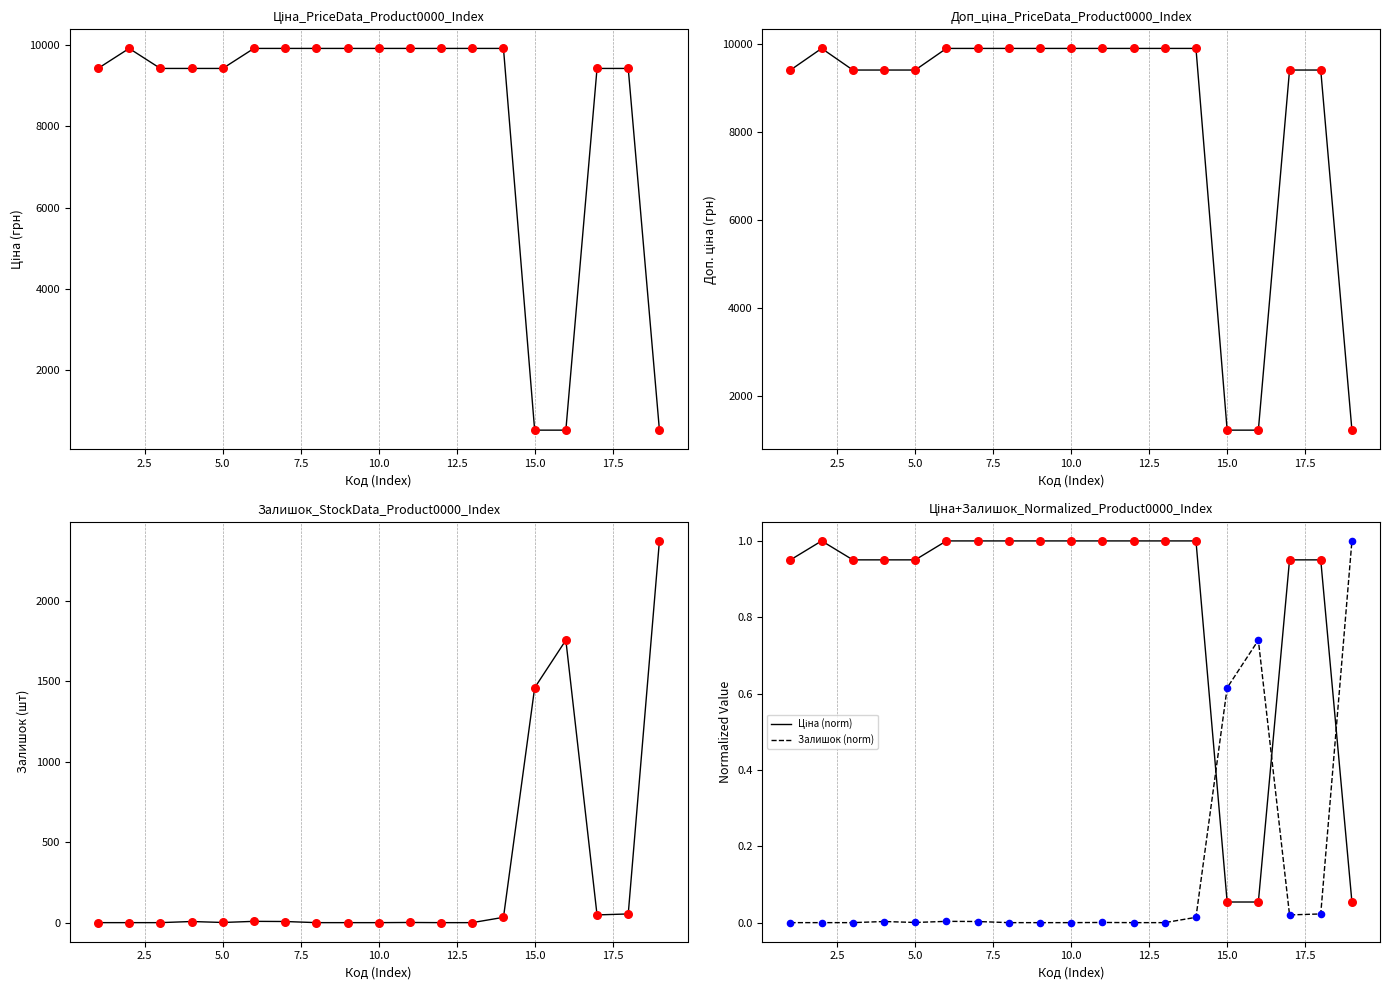

Which series has the widest spread of Y values?

Ціна